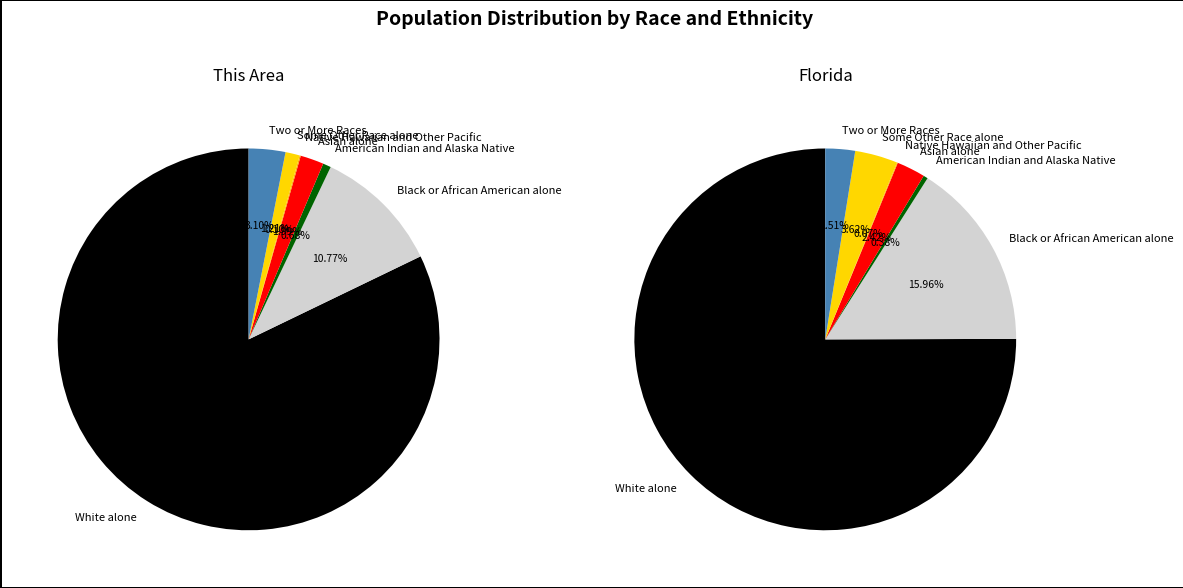

Rank the series by their average value, from lowest to highest.

This Area, Florida